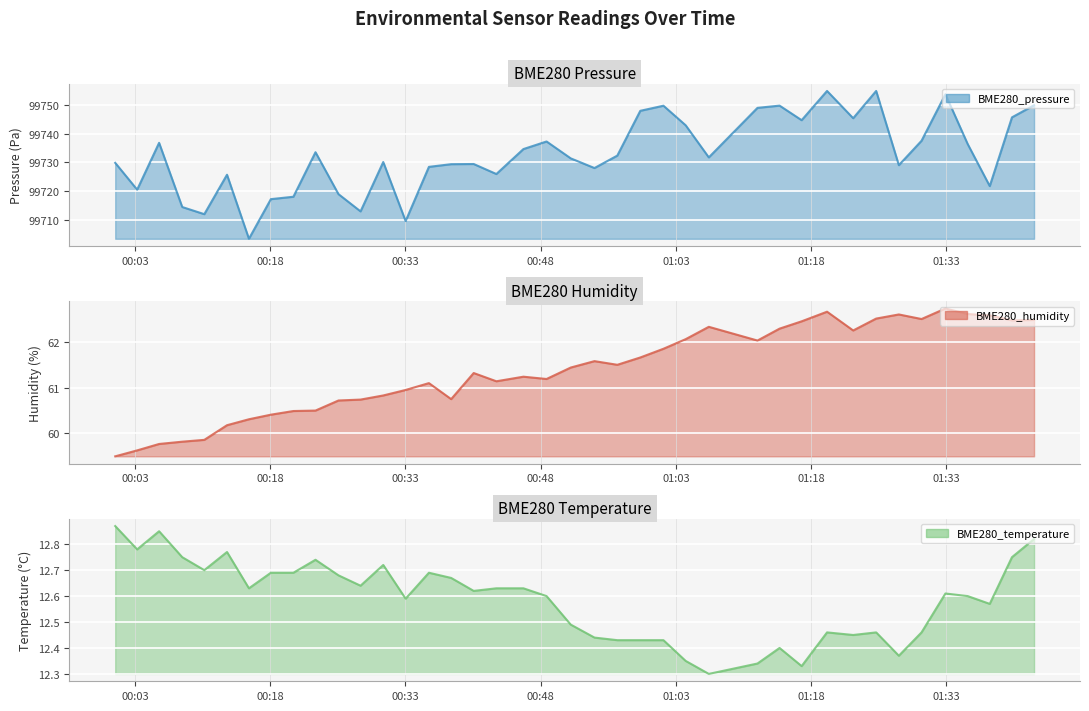

What is the maximum value for BME280_pressure?

99755.0